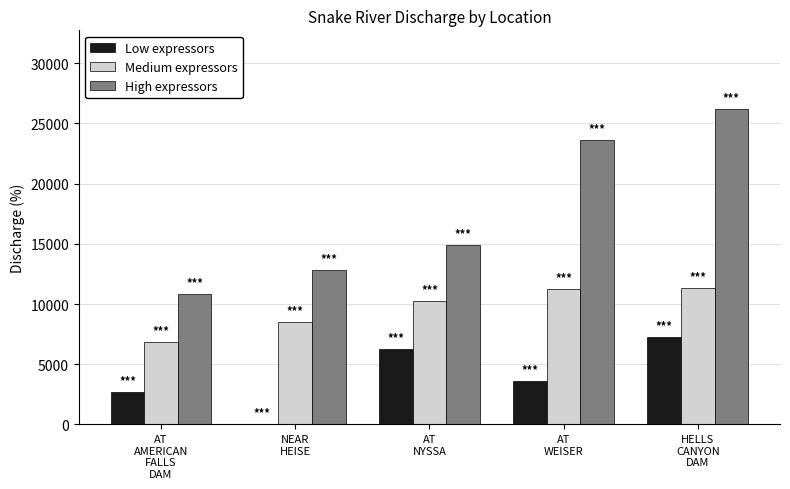

Are the bars horizontal?

No